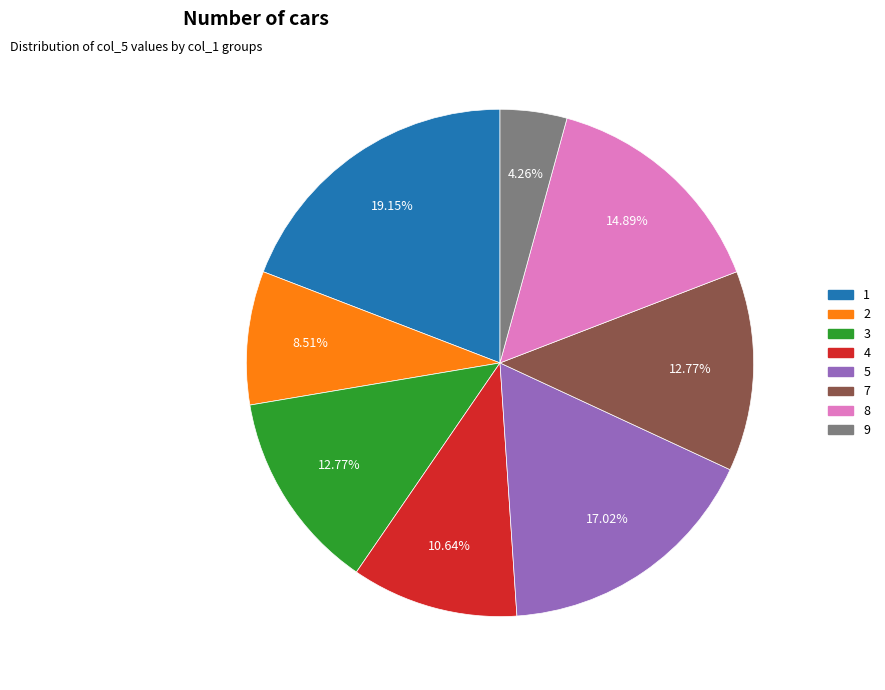

Does 9 account for over 50% of the chart?

No